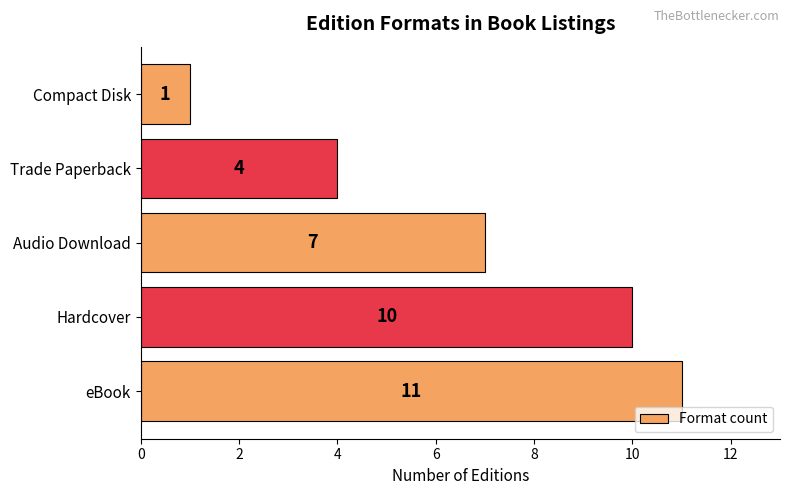

Approximately how many times larger is the value at Audio Download compared to Hardcover?

0.7